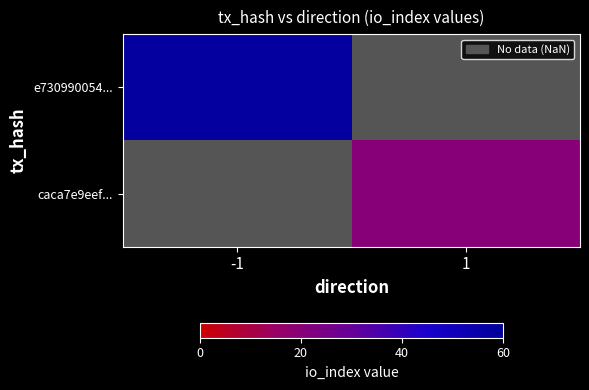

The e730990054... series shows 58.0 at -1. True or false?

True